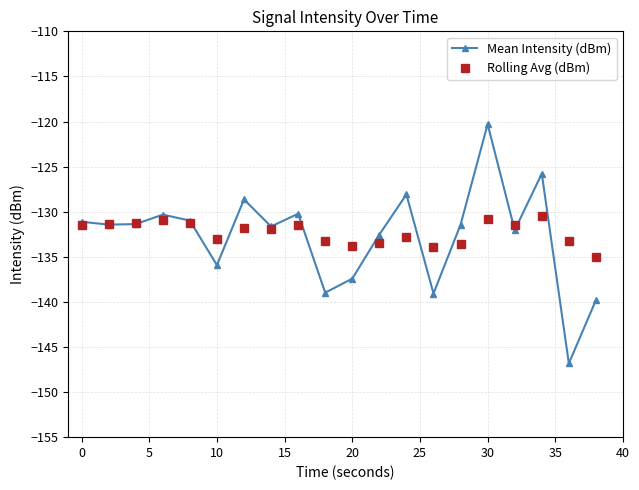

True or false: Rolling Avg (dBm) has more than 2 points higher than both neighbors.

True